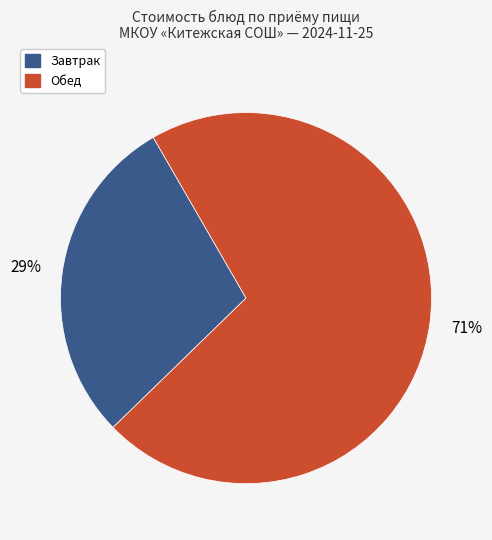

Does any single category account for the majority?

Yes